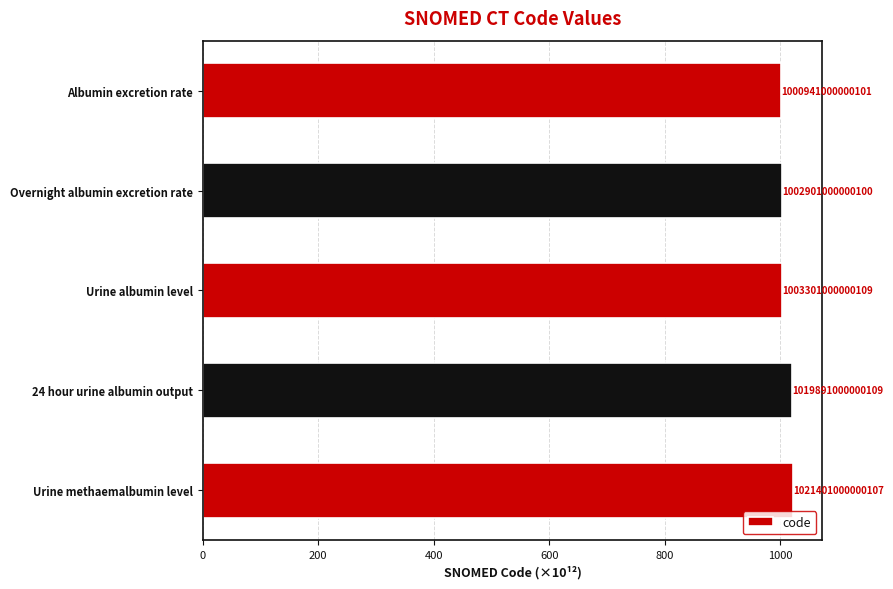

What is the difference between the maximum and minimum values?

20.5